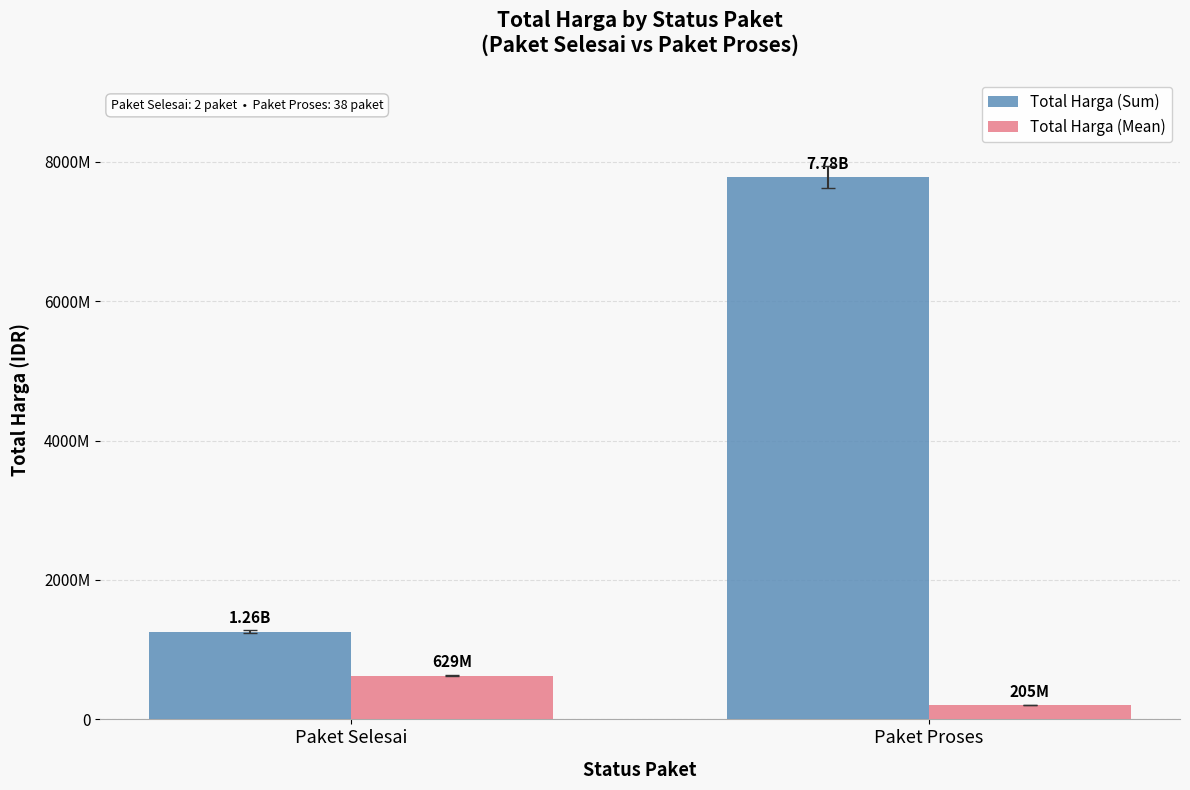

The Total Harga (Mean) series shows 629135250.0 at Paket Selesai. True or false?

True